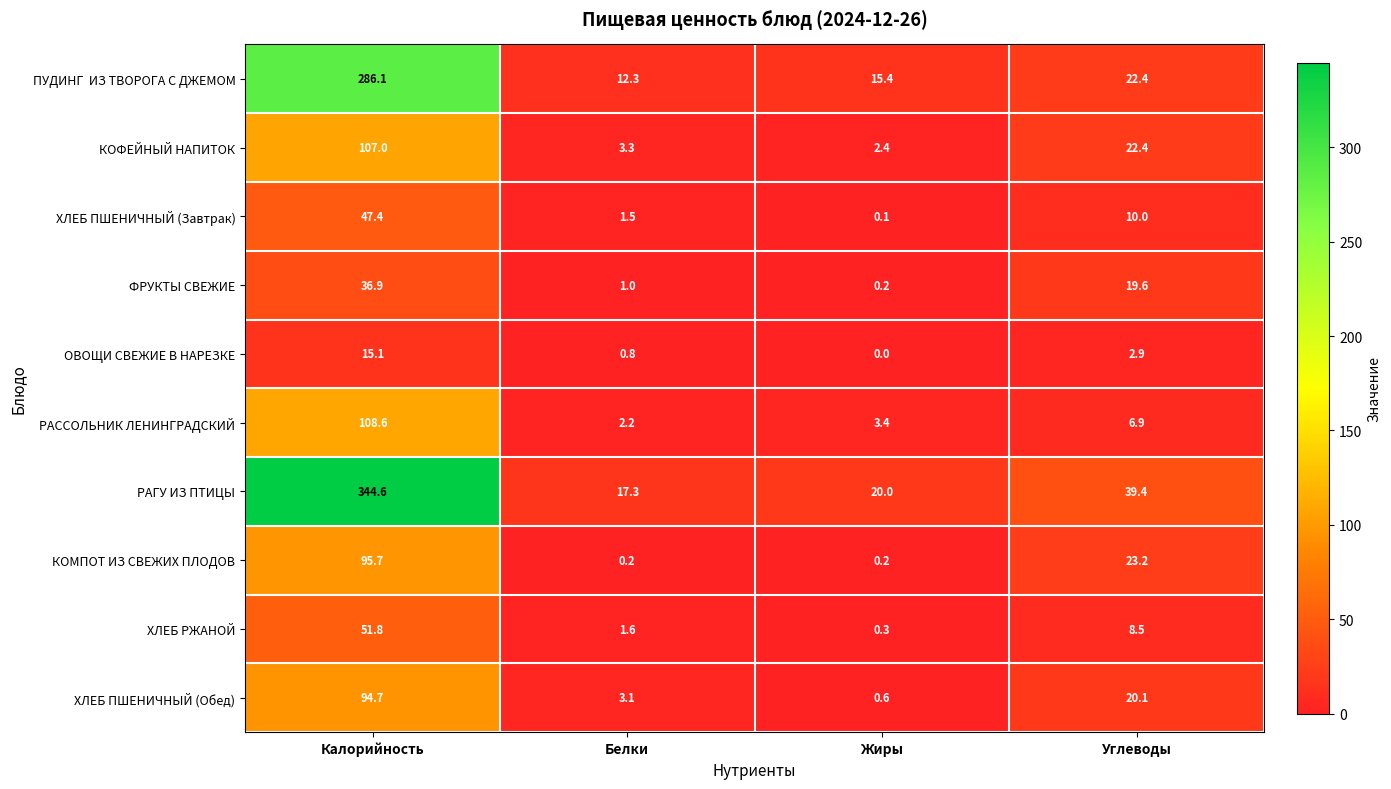

Which series has the largest total across all categories?

РАГУ ИЗ ПТИЦЫ